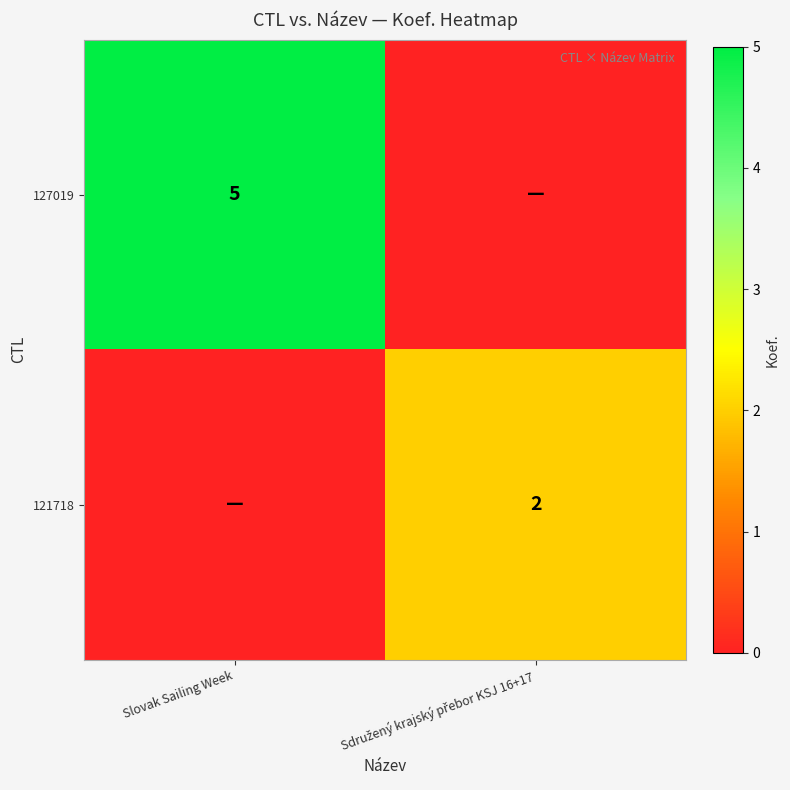

What is the total value across all series at Sdružený krajský přebor KSJ 16+17?

2